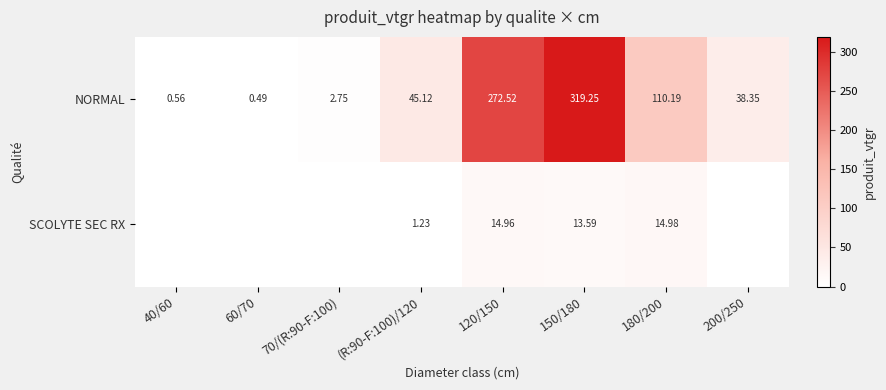

Is the value of NORMAL at 120/150 greater than the value of SCOLYTE SEC RX at 180/200?

Yes